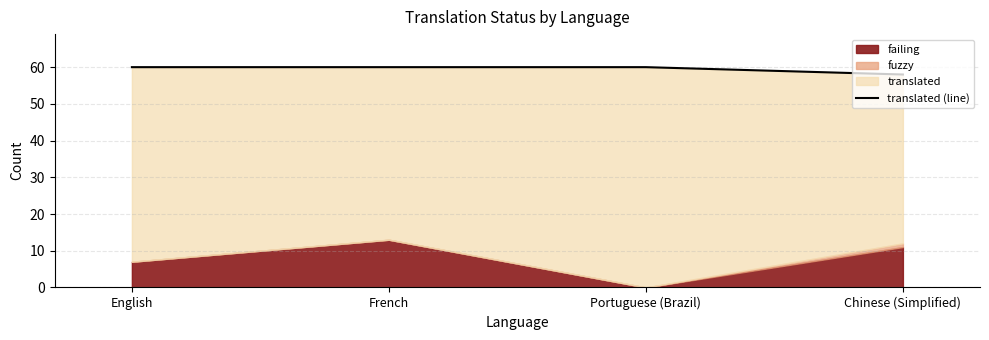

Where is the data nearest to the value 59?

English